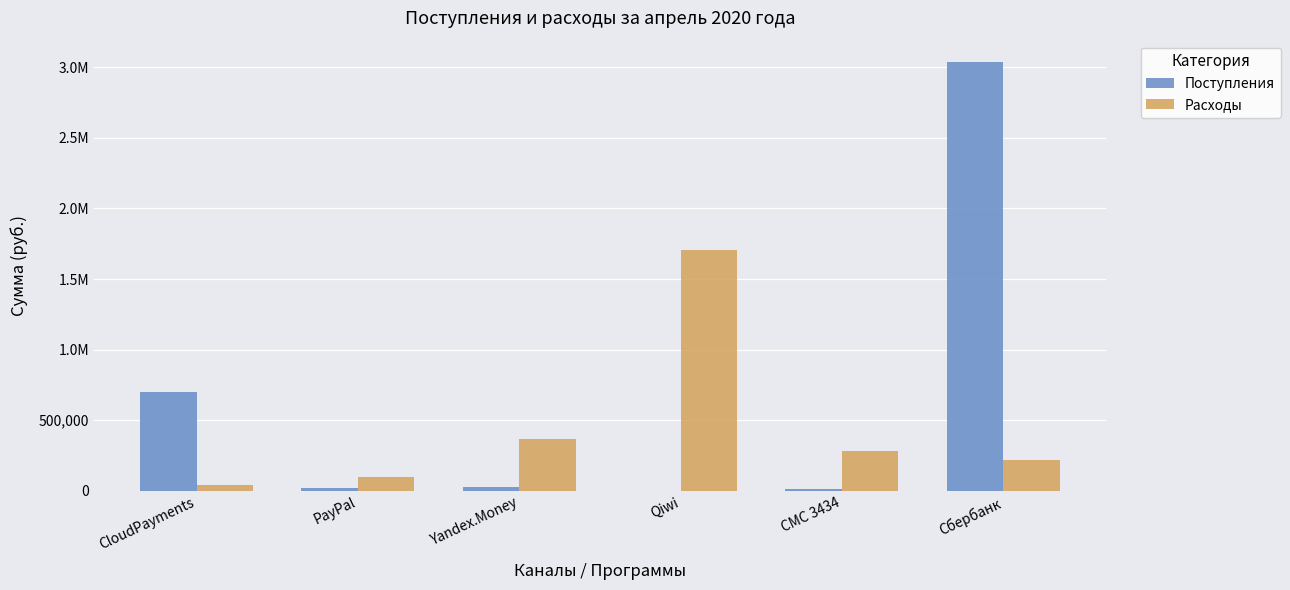

What is the value of the Расходы bar at the 6th from the left?

216560.0